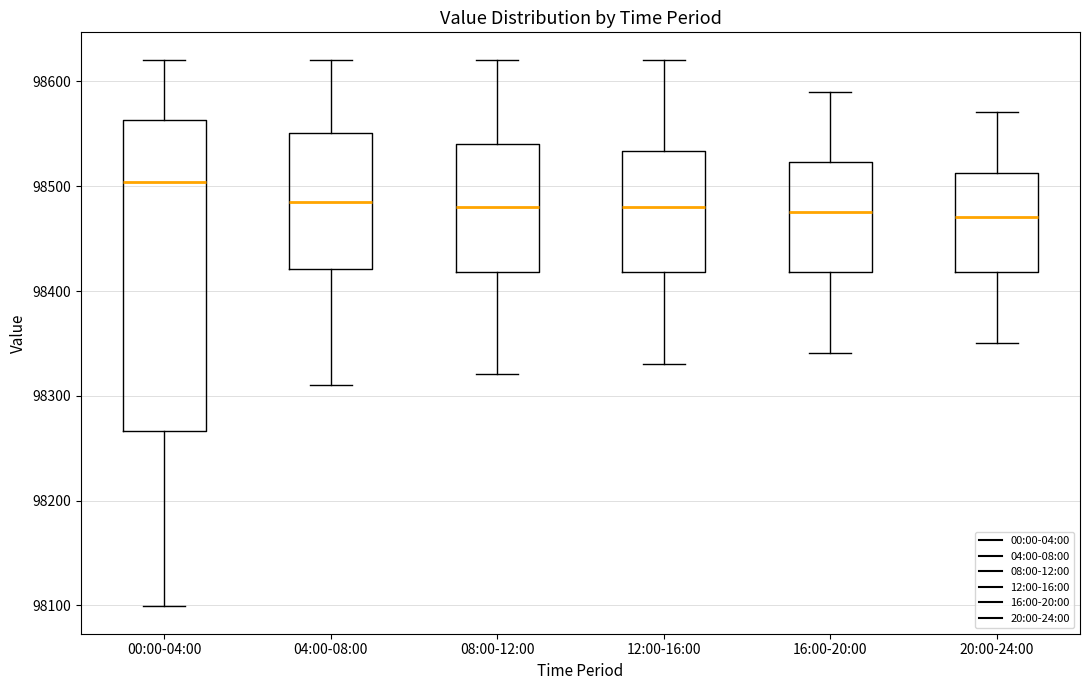

Reading left to right, read every box against the y-axis: the position of its median line, the range the box covers, and the ends of its whiskers. The values are not printed on the chart, so give them approximately, as read against the axis.

00:00-04:00: median 98500, box 98270 to 98560, whiskers 98100 to 98620
04:00-08:00: median 98490, box 98420 to 98550, whiskers 98310 to 98620
08:00-12:00: median 98480, box 98420 to 98540, whiskers 98320 to 98620
12:00-16:00: median 98480, box 98420 to 98530, whiskers 98330 to 98620
16:00-20:00: median 98480, box 98420 to 98520, whiskers 98340 to 98590
20:00-24:00: median 98470, box 98420 to 98510, whiskers 98350 to 98570